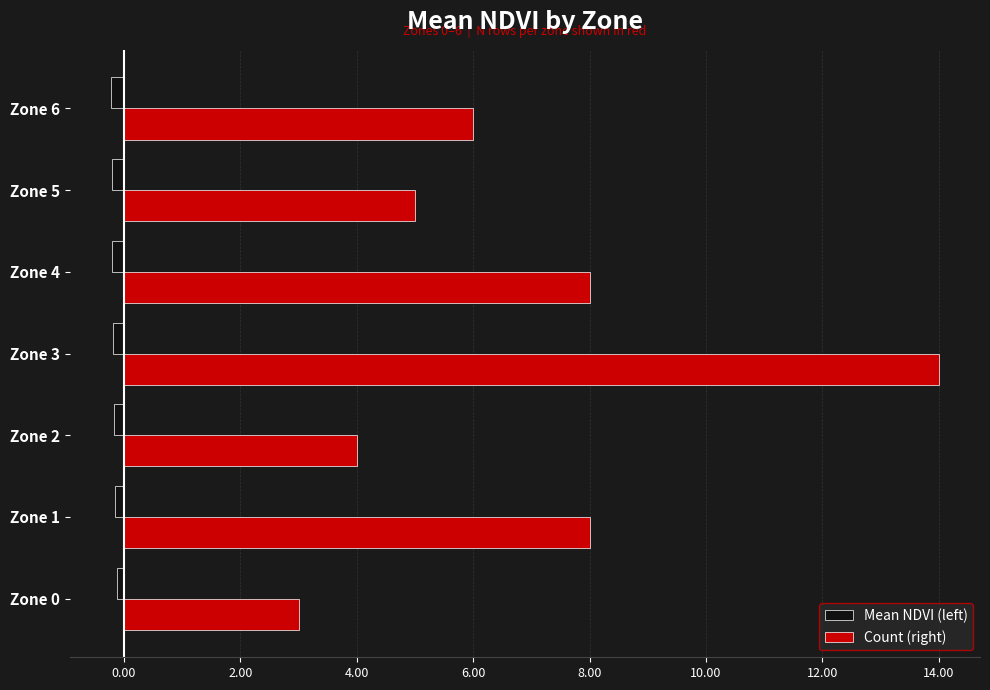

What are all the series names shown in the legend?

Mean NDVI (left), Count (right)